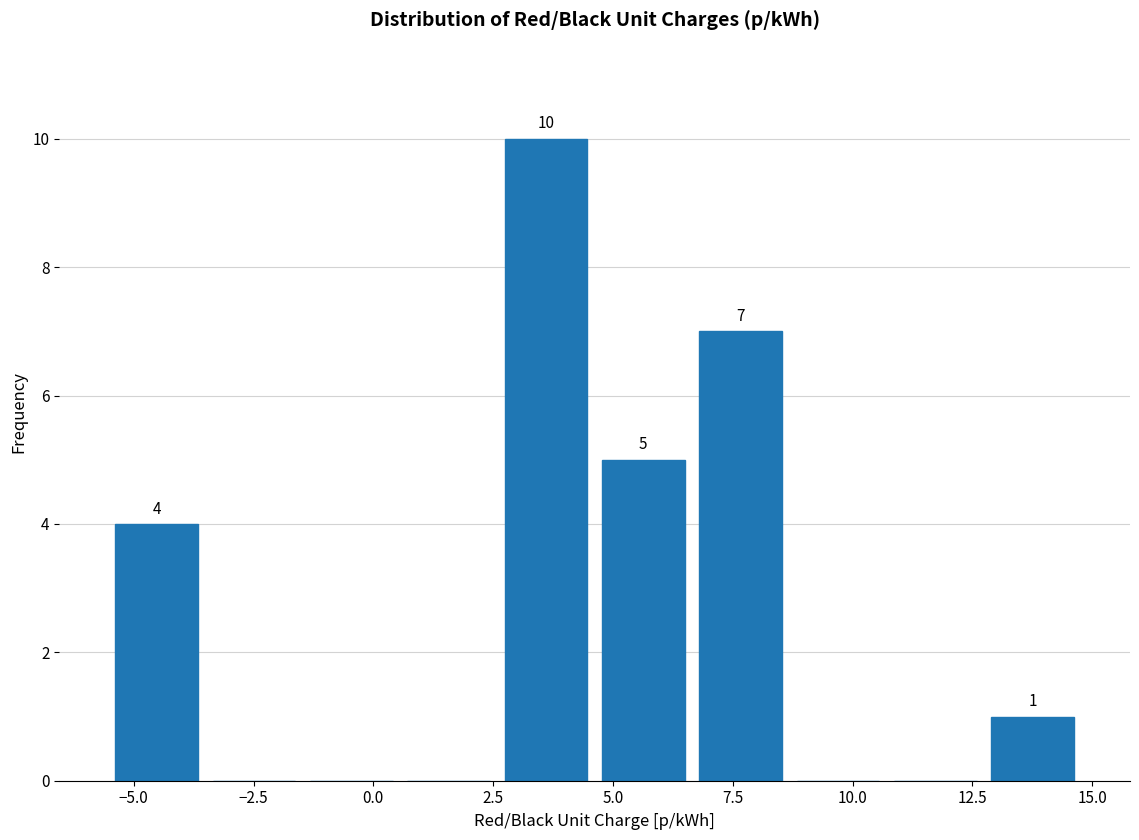

Over which range of the x-axis is the bar tallest?

2.5 to 4.5